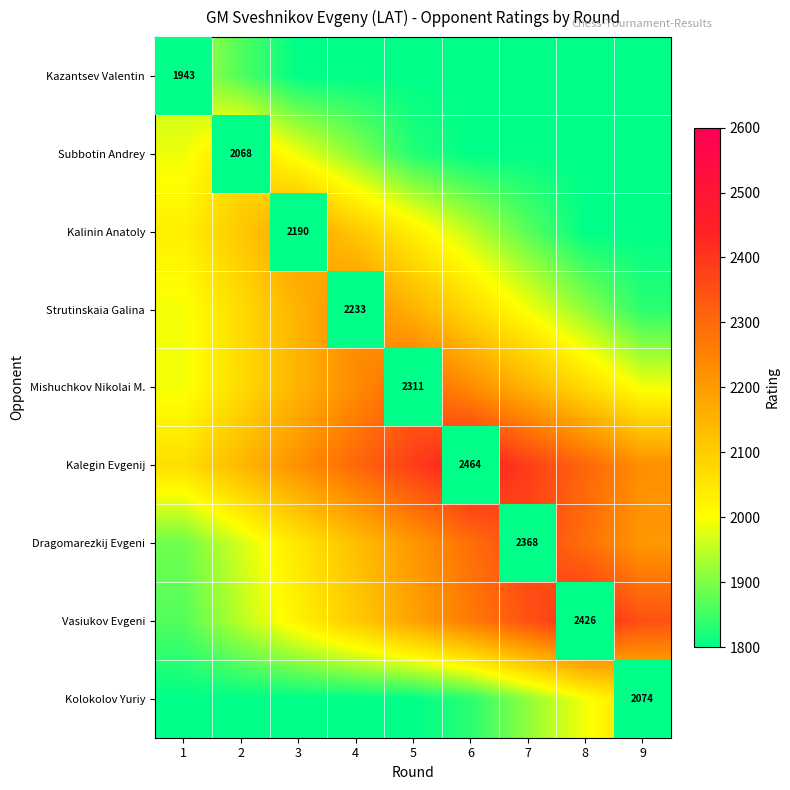

The Vasiukov Evgeni series shows 2426 at 8. True or false?

True